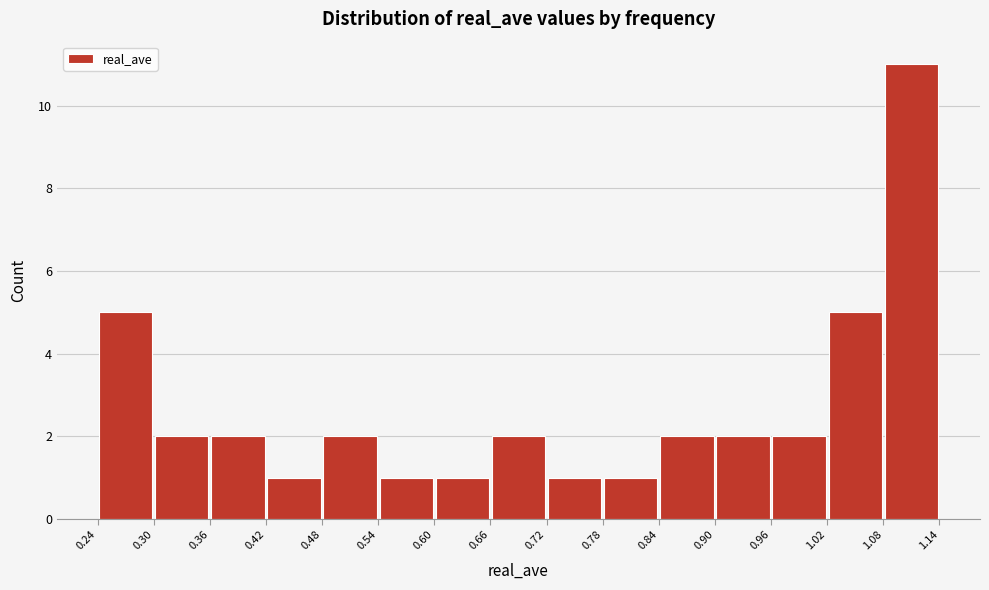

How tall is the bar that spans 0.90 to 0.96 on the x-axis? The values are not printed on the chart, so give them approximately, as read against the axis.

2